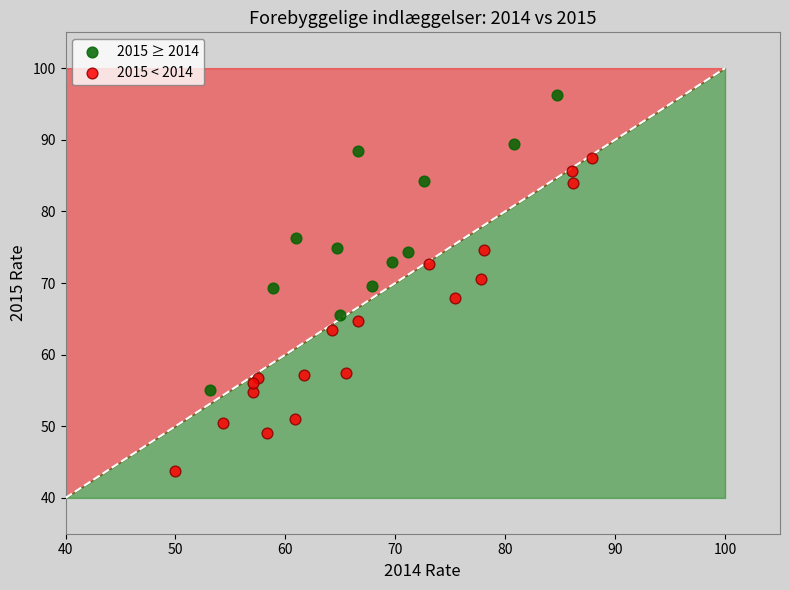

What are all the series names shown in the legend?

2015 ≥ 2014, 2015 < 2014